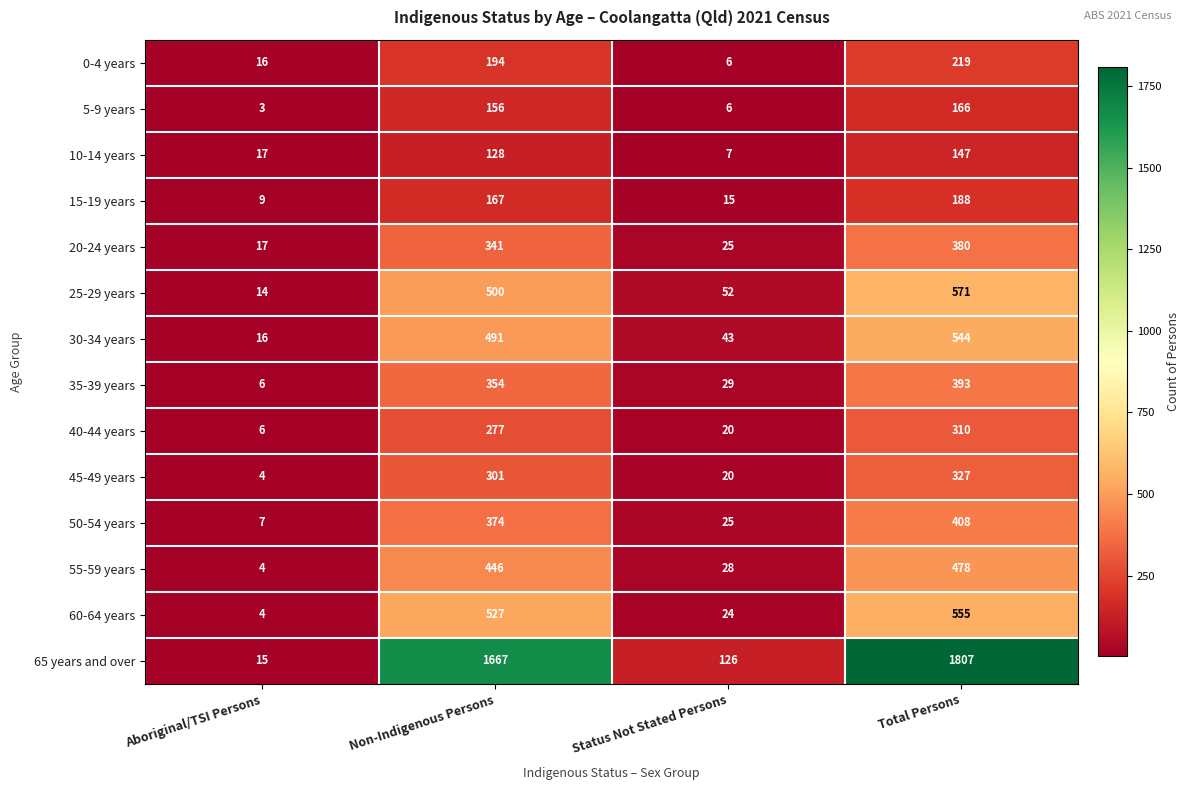

Which series has the largest total across all categories?

65 years and over